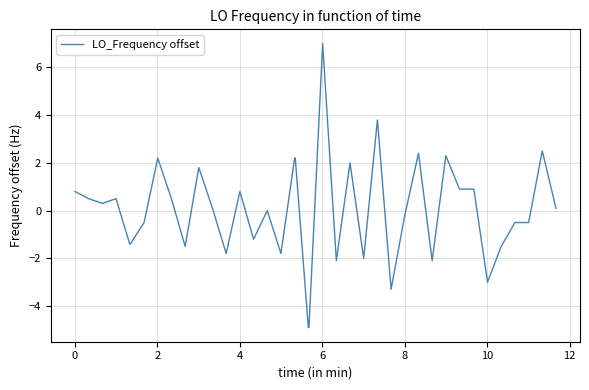

What is the smallest value displayed?

-4.9